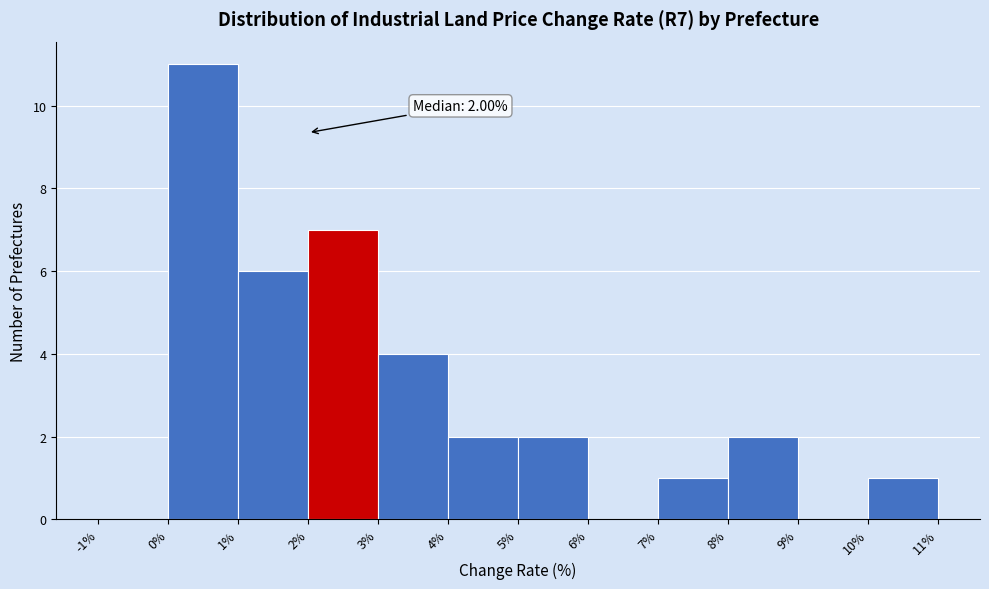

Which range on the x-axis has the tallest bar?

0% to 1%